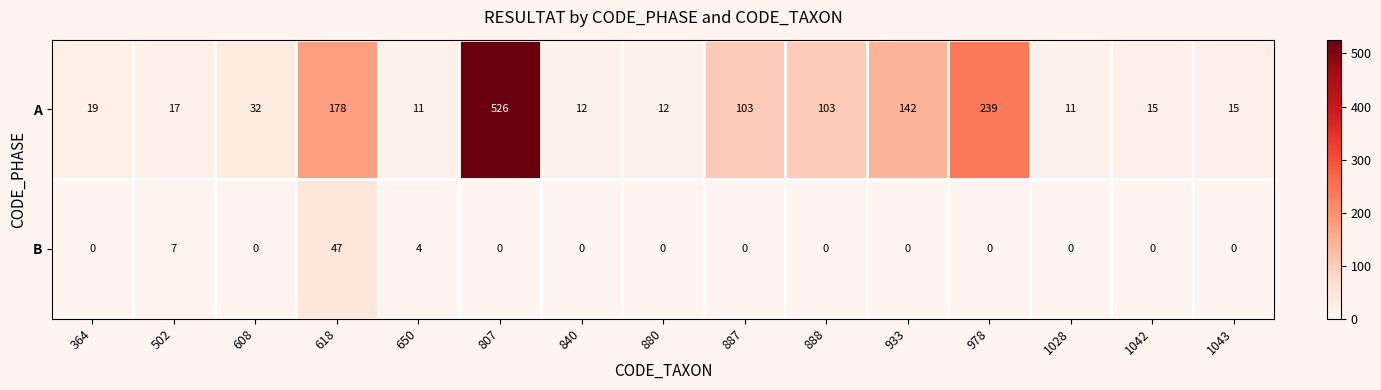

What is the total value across all series at 1043?

15